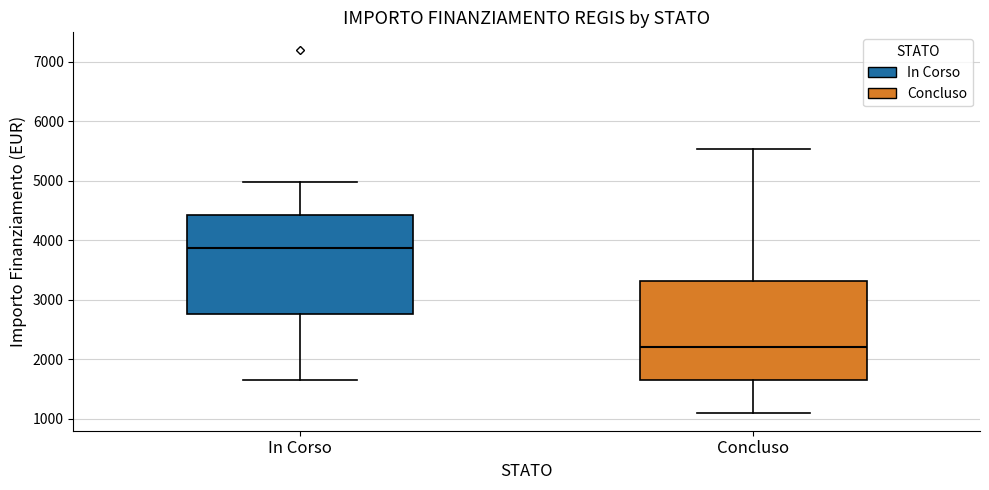

Where does the lower whisker of the box for Concluso end on the y-axis? The values are not printed on the chart, so give them approximately, as read against the axis.

1100